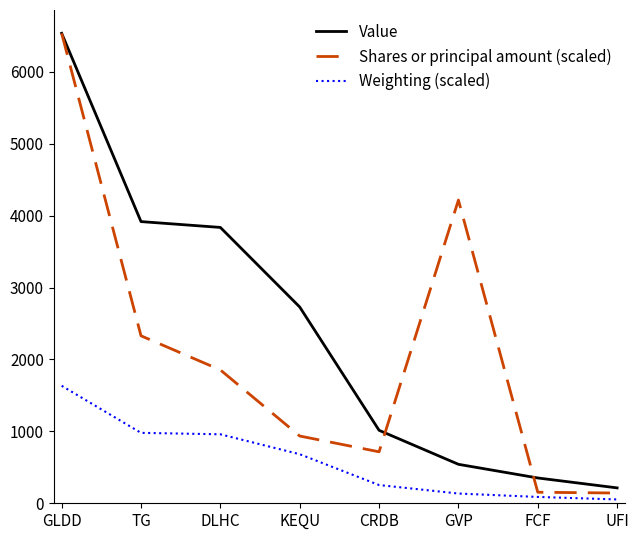

Does the chart have visible grid lines?

No